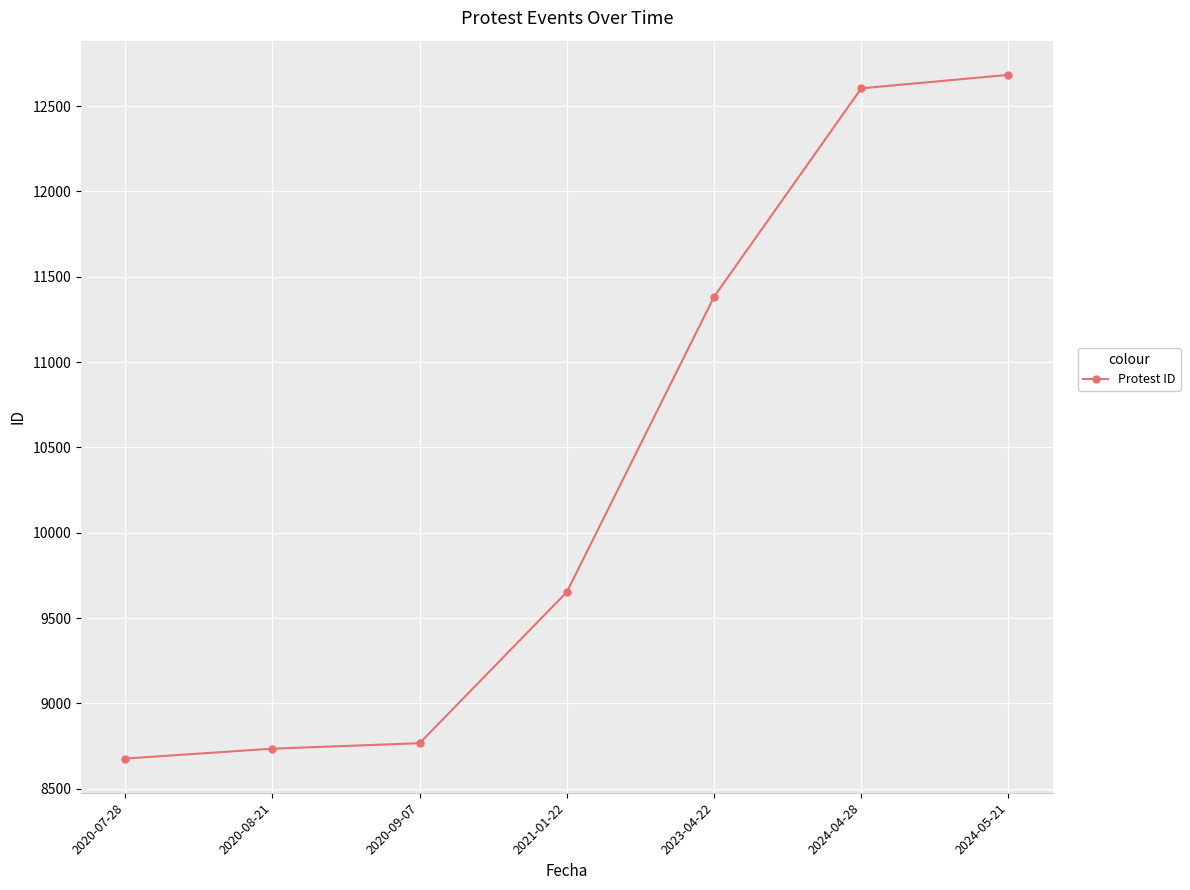

True or false: the data shows 3174 at 2024-04-28.

False